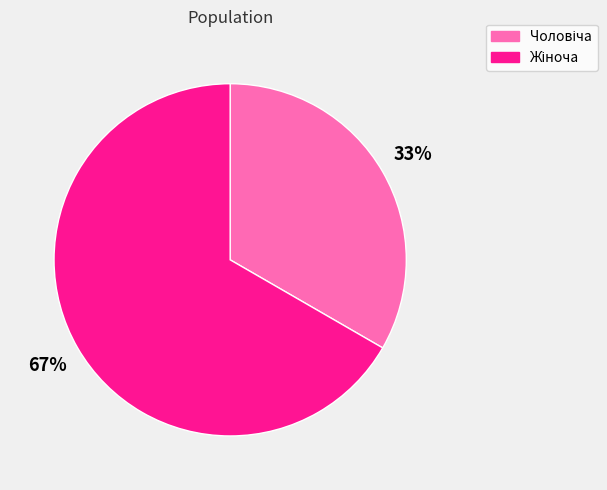

Does any single category account for the majority?

Yes